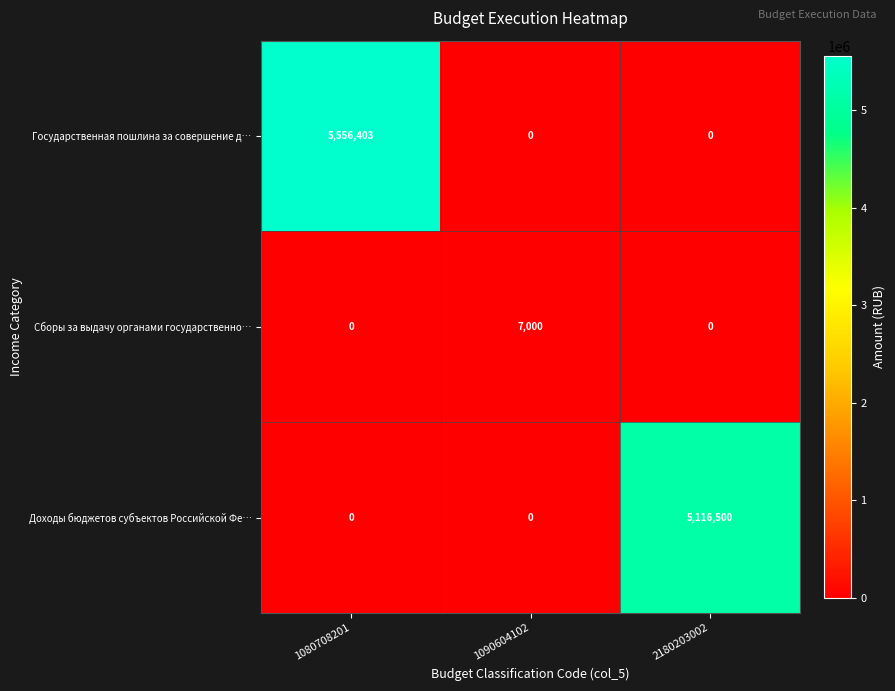

The Доходы бюджетов субъектов Российской Фе… series shows 2369972 at 2180203002. True or false?

False